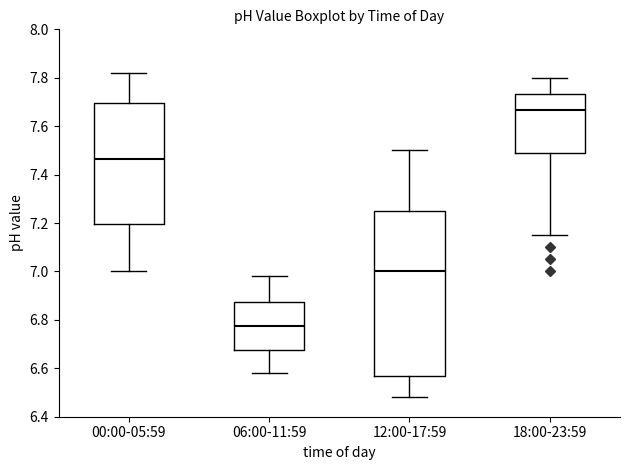

Reading left to right, read every box against the y-axis: the position of its median line, the range the box covers, and the ends of its whiskers. The values are not printed on the chart, so give them approximately, as read against the axis.

00:00-05:59: median 7.46, box 7.20 to 7.70, whiskers 7.00 to 7.82
06:00-11:59: median 6.78, box 6.68 to 6.88, whiskers 6.58 to 6.98
12:00-17:59: median 7.00, box 6.56 to 7.26, whiskers 6.48 to 7.50
18:00-23:59: median 7.66, box 7.48 to 7.74, whiskers 7.16 to 7.80